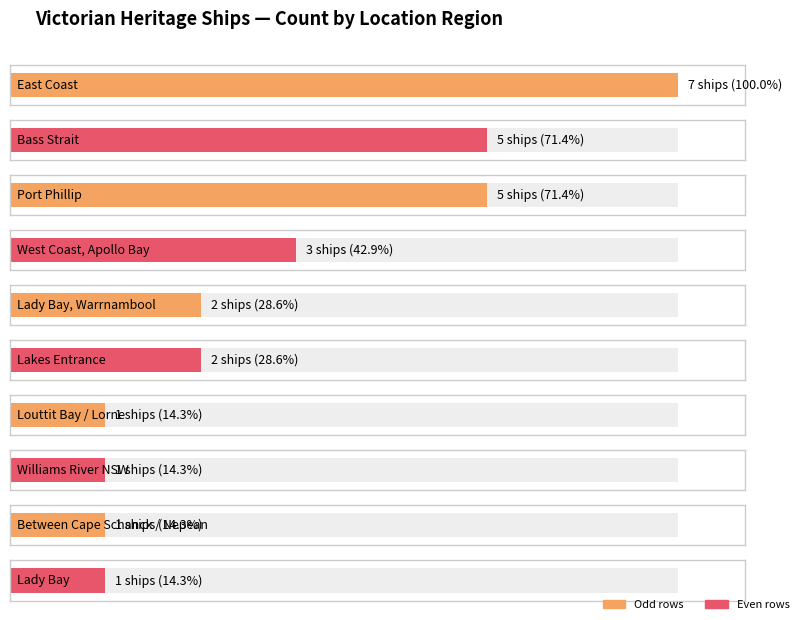

Which label corresponds to the smallest value in the chart?

Louttit Bay, Lorne